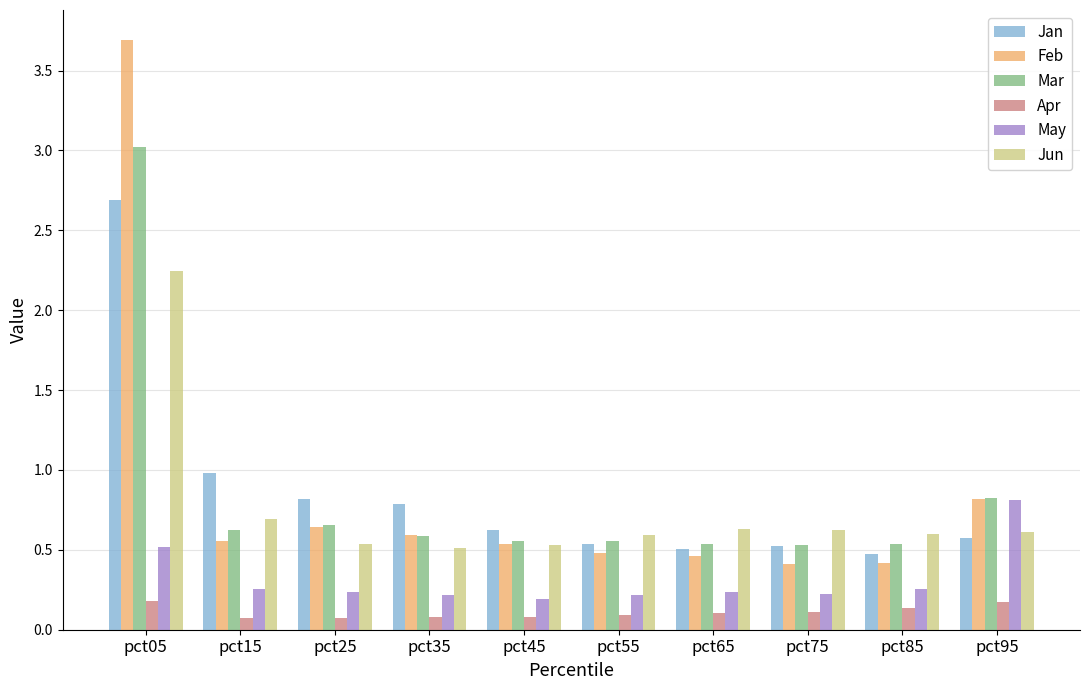

What is the approximate value of Mar at pct05?

3.0